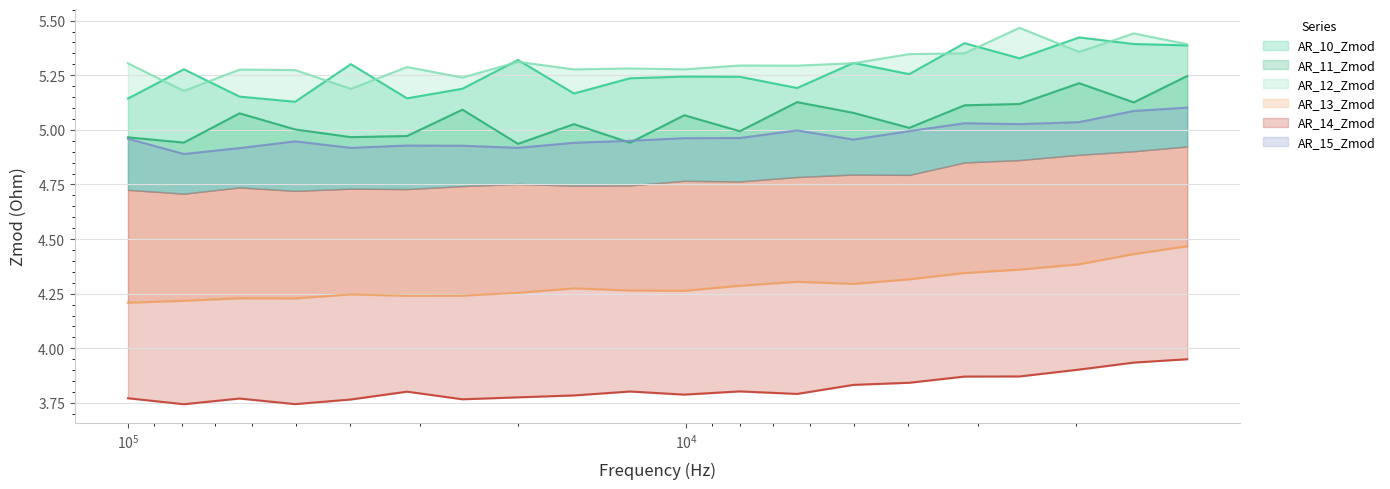

How many series are shown in this chart?

6